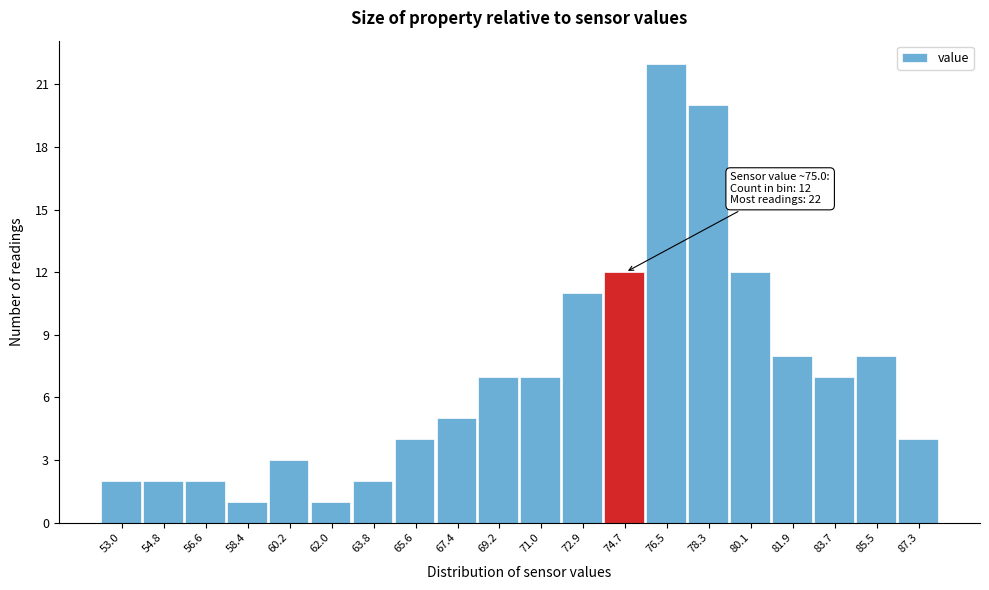

Reading right to left, list all the values displayed in this chart.

4	8	7	8	12	20	22	12	11	7	7	5	4	2	1	3	1	2	2	2